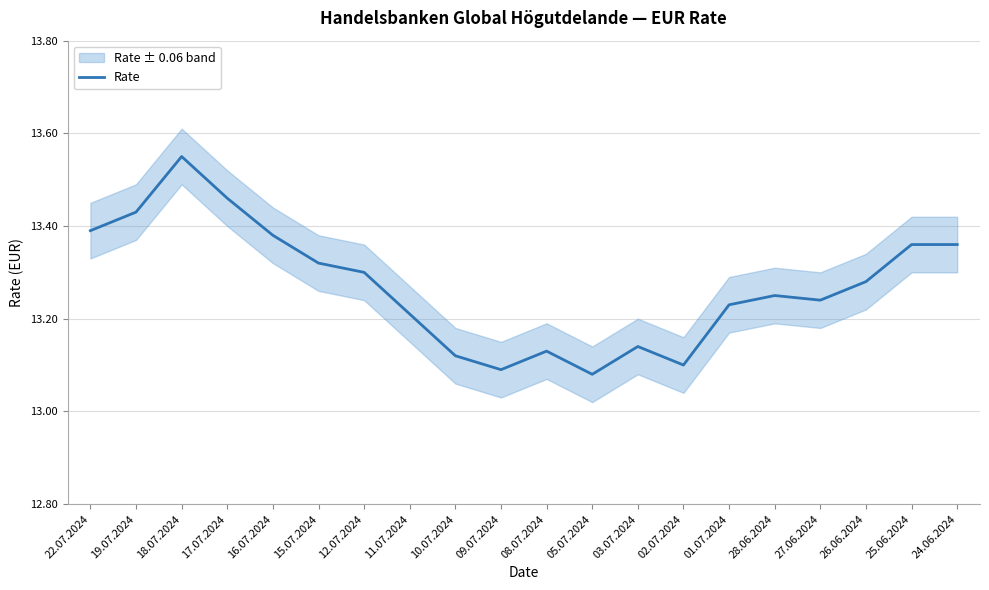

How many points are higher than both their immediate neighbors (excluding endpoints)?

4